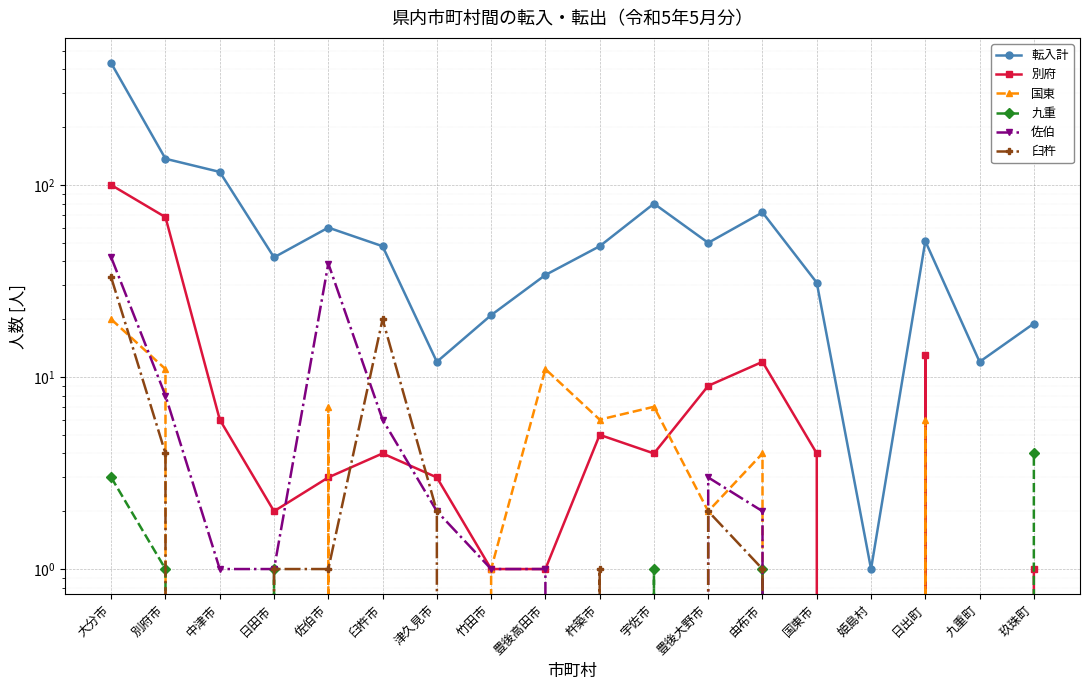

Where do 別府 and 国東 first cross each other?

日田市 and 佐伯市